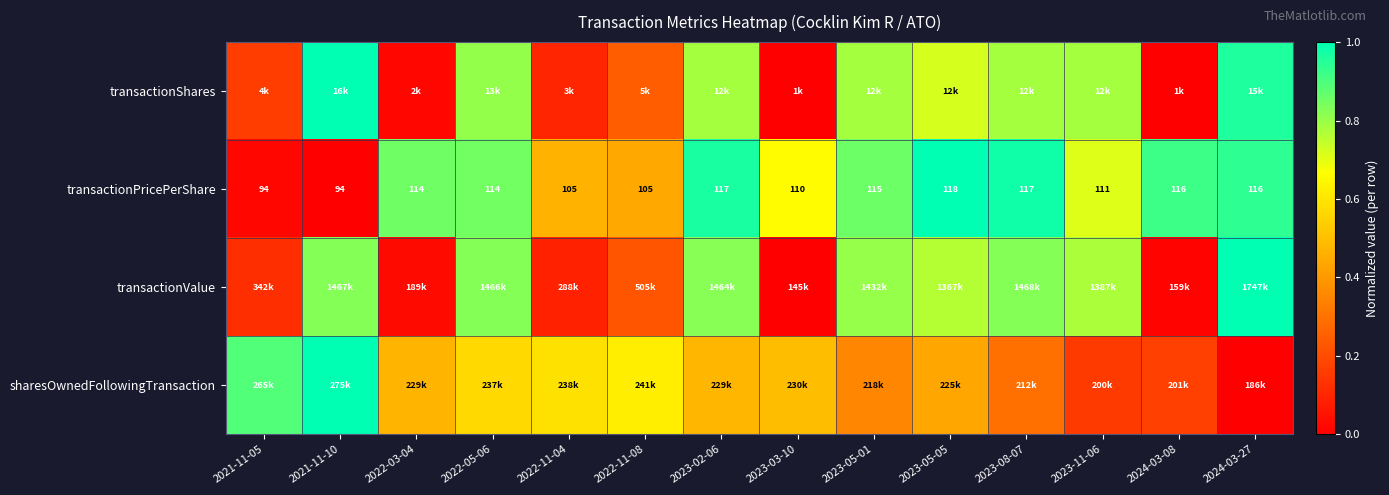

What is the sum of all transactionPricePerShare values?

9.7